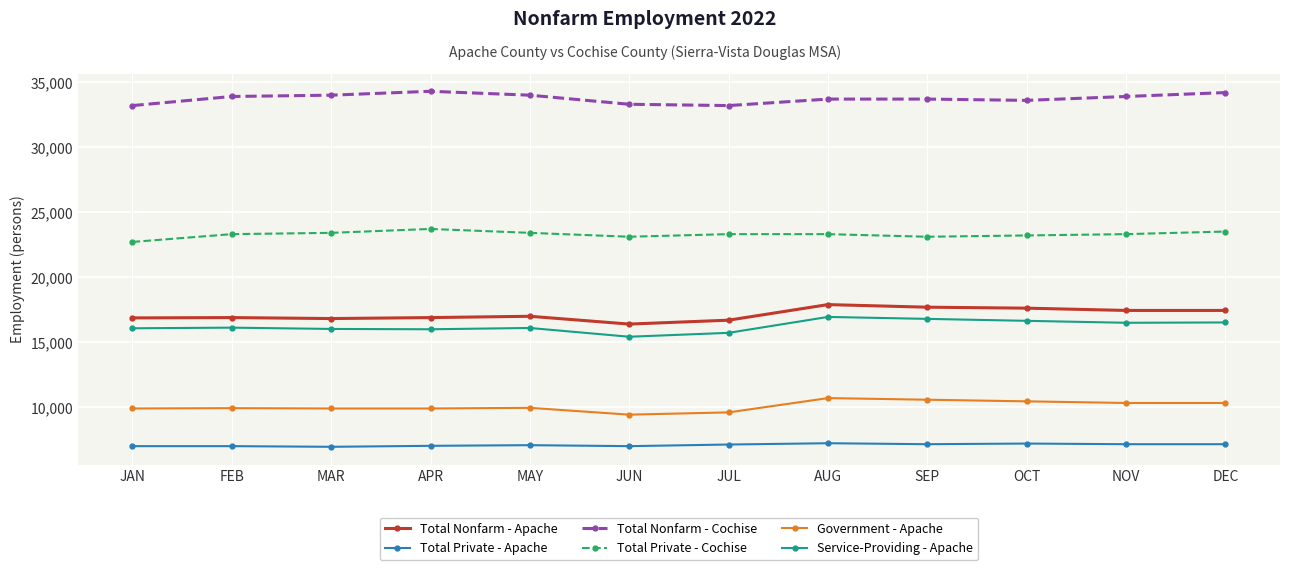

The value of Total Nonfarm - Cochise at DEC is 10828. True or false?

False